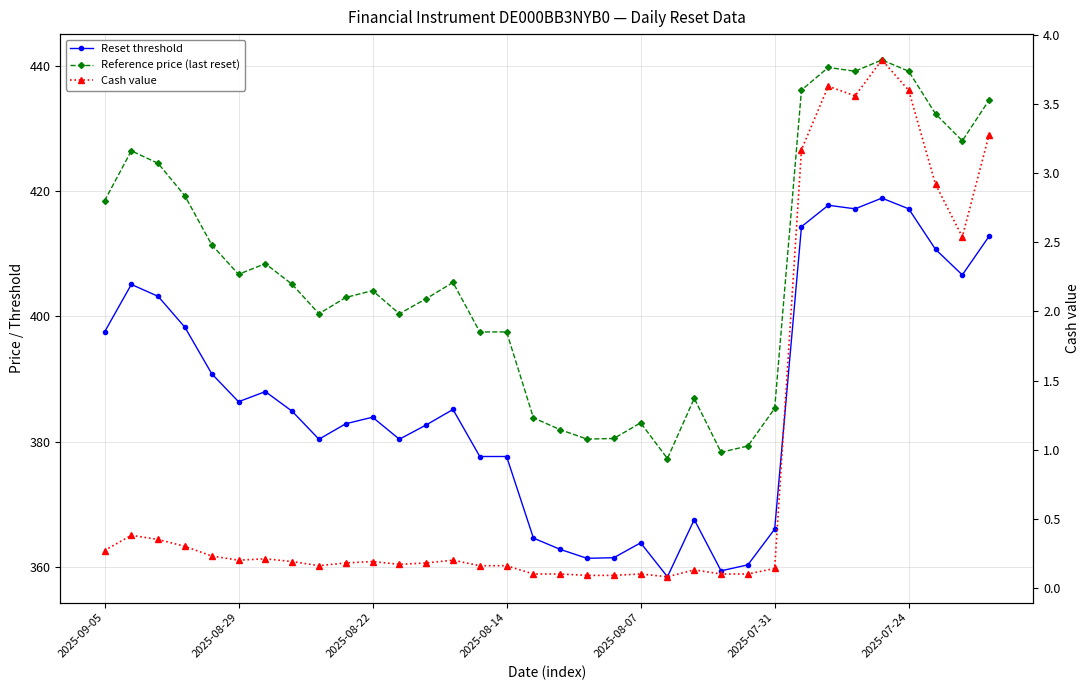

What is the label of the 1st point from the left?

2025-09-05